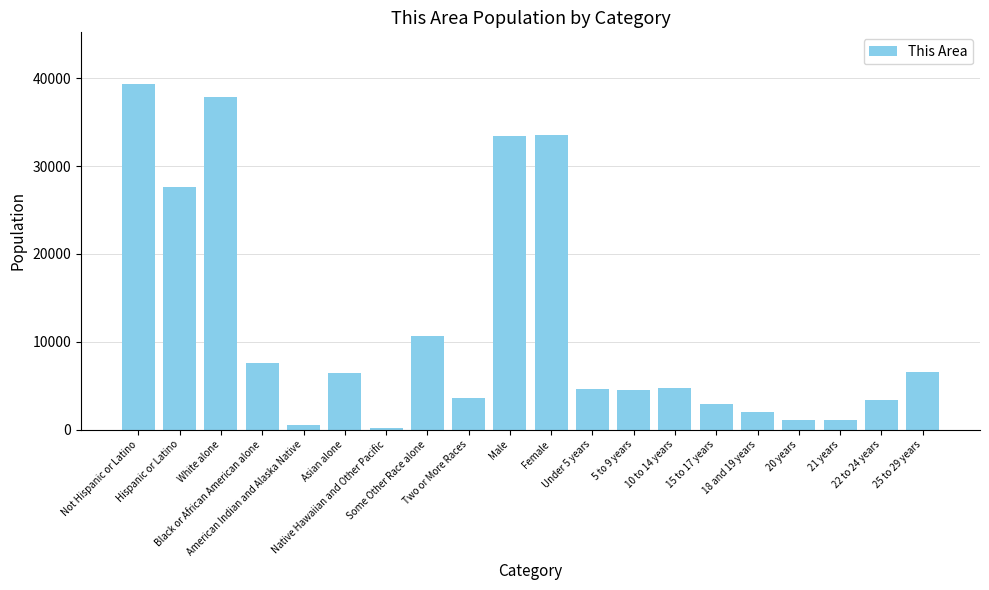

What is the average value?

11583